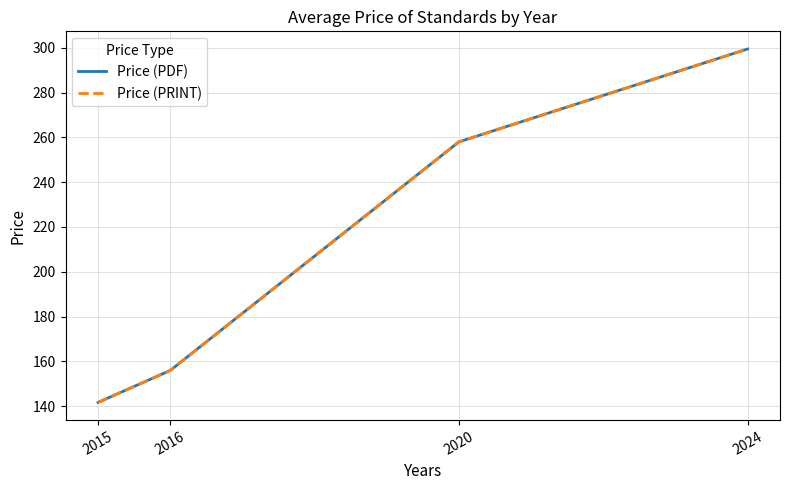

True or false: Price (PRINT) and Price (PDF) intersect in this chart.

False